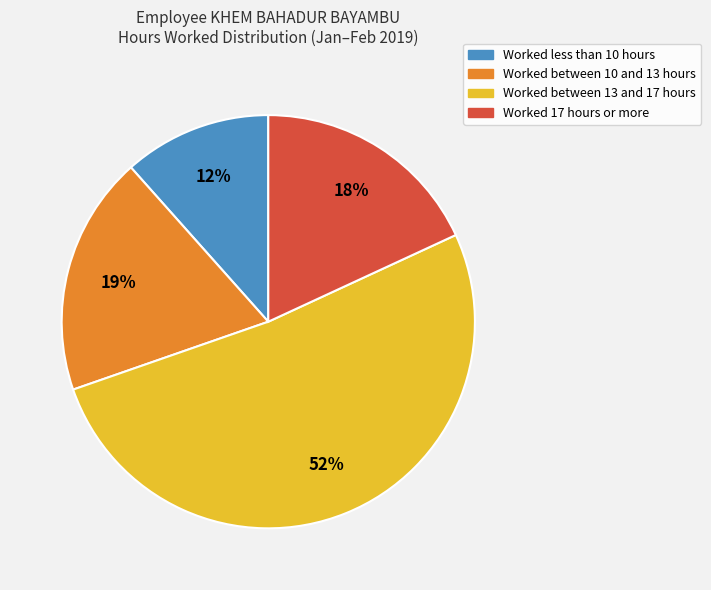

Count the number of slices in the pie.

4